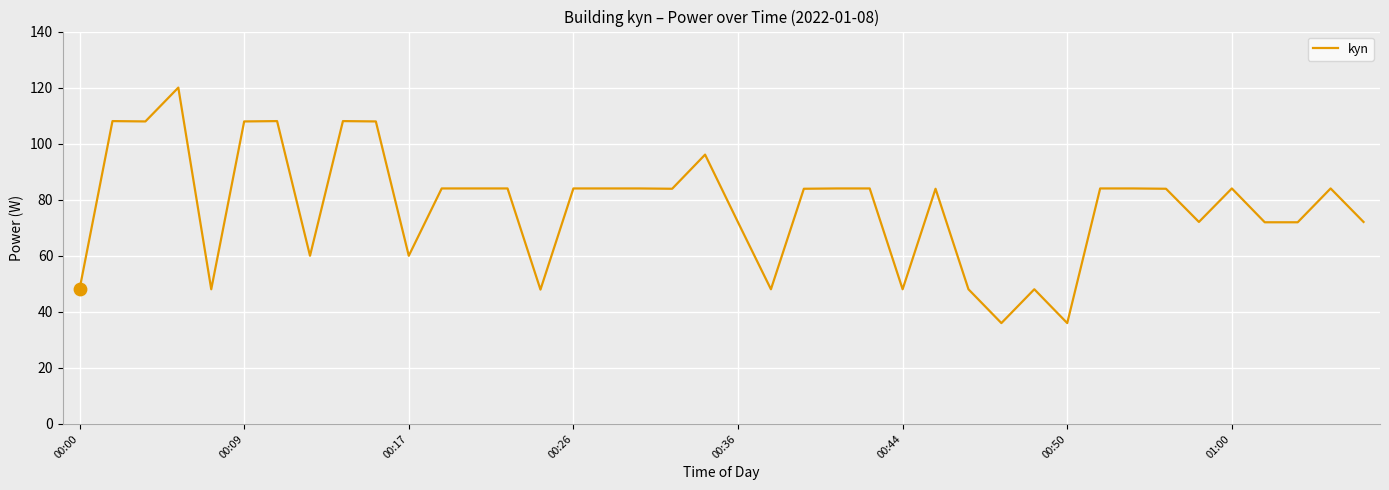

What is the difference between the maximum and minimum values?

84.0